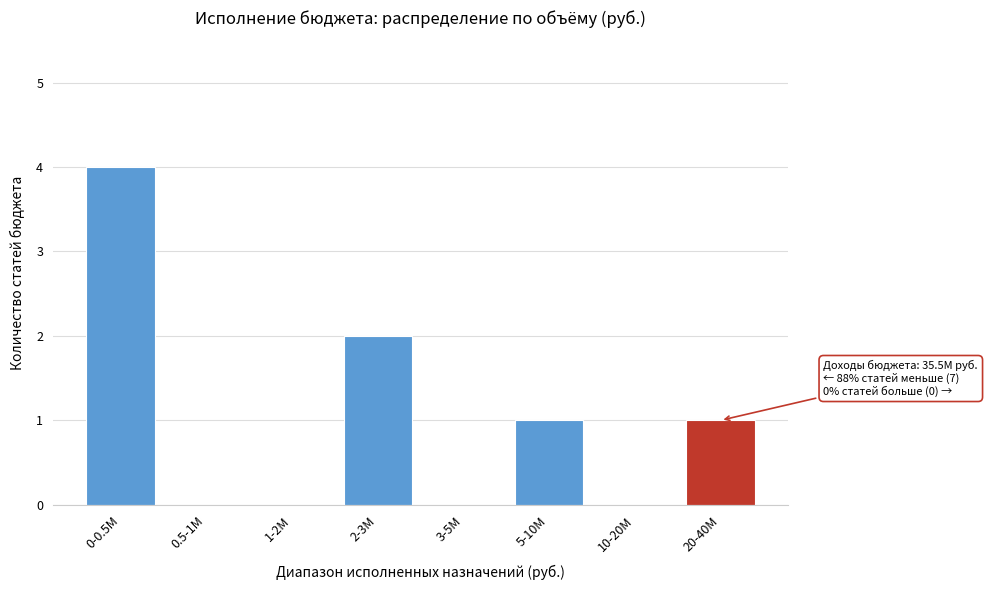

Reading left to right, transcribe all the data shown in this chart.

0-0.5M=4	0.5-1M=0	1-2M=0	2-3M=2	3-5M=0	5-10M=1	10-20M=0	20-40M=1